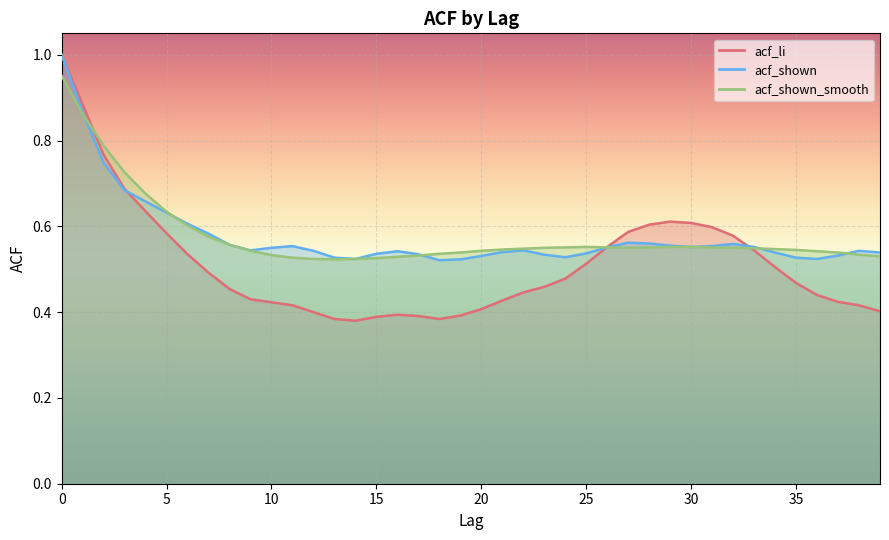

How many lines are shown in the chart?

3